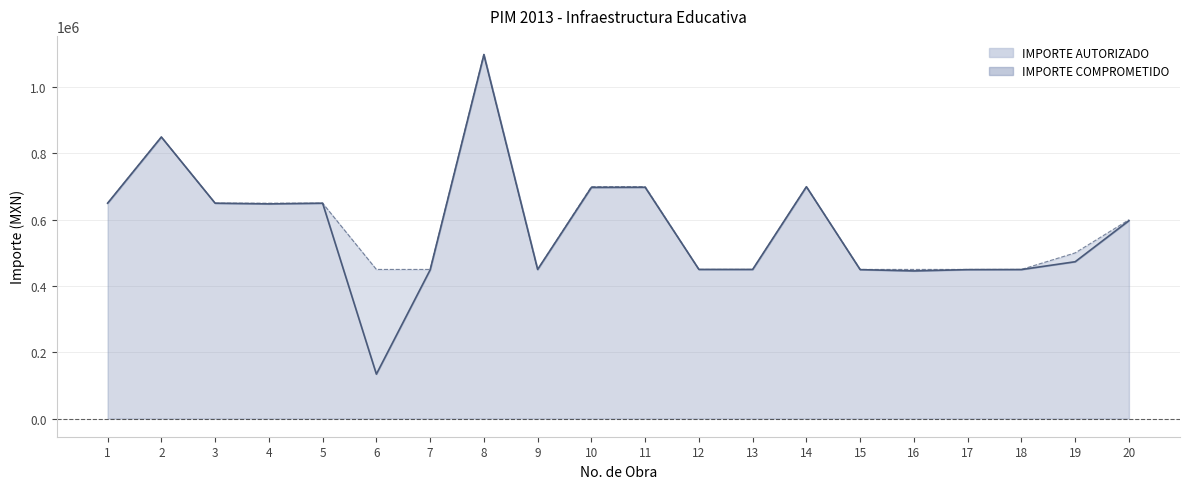

What are all the series names shown in the legend?

IMPORTE AUTORIZADO, IMPORTE COMPROMETIDO